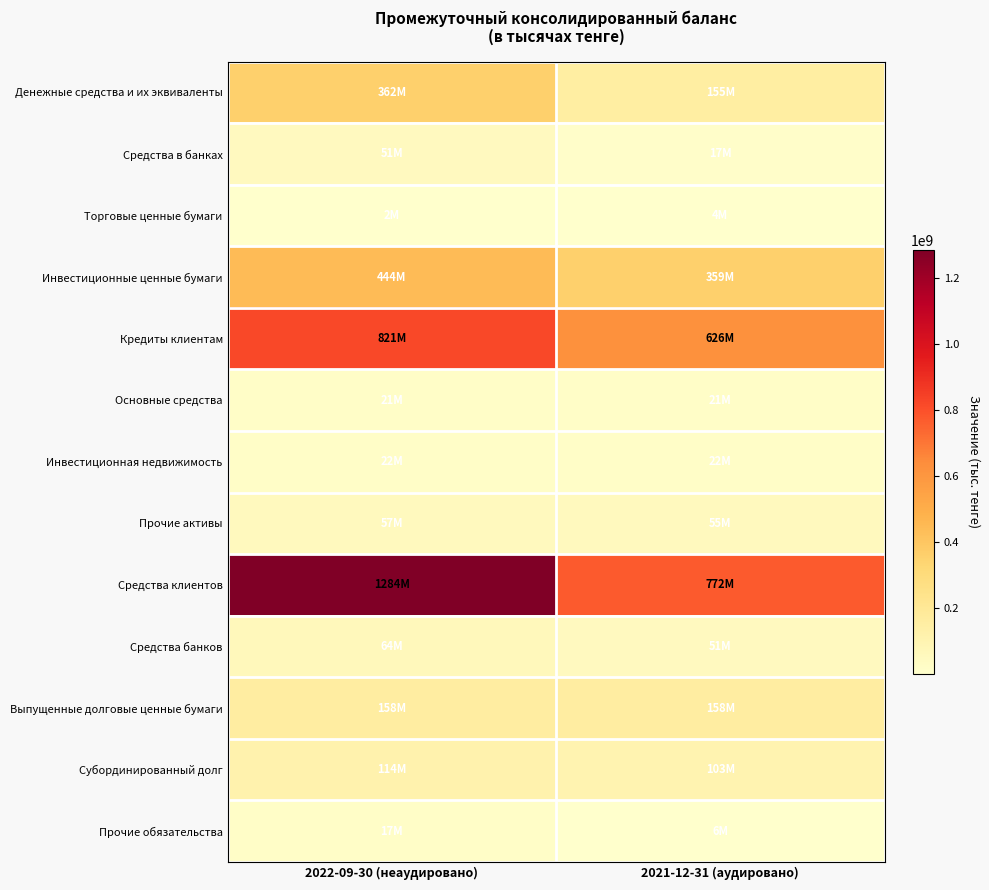

What is the maximum value shown in the chart?

1283775924